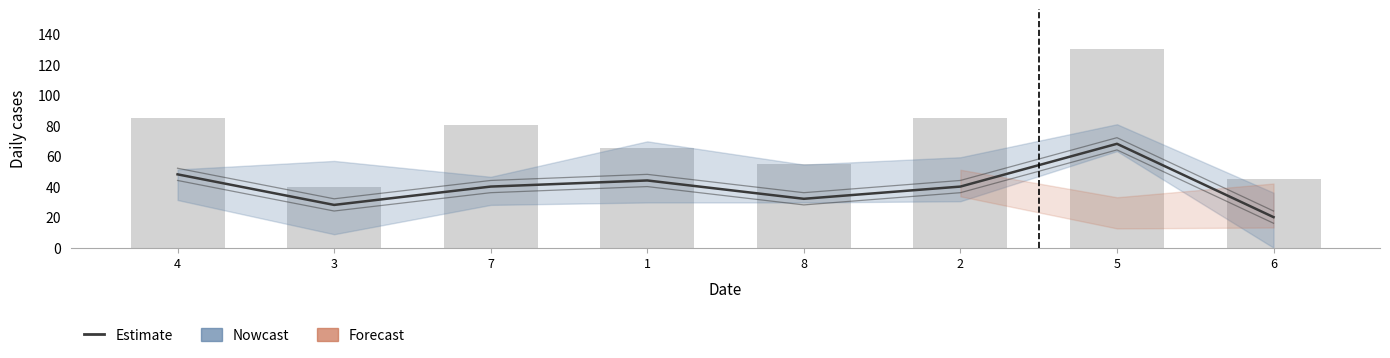

At which label does the data first exceed 40?

4